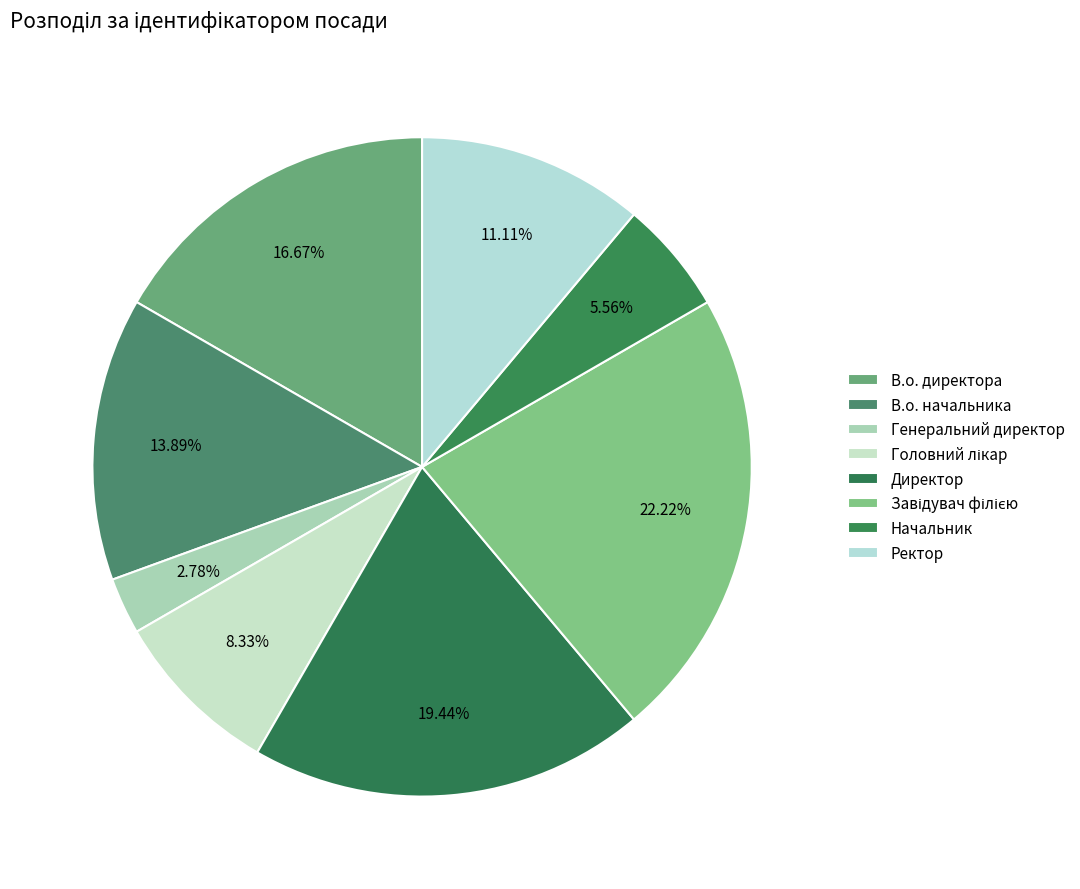

How many segments does this pie chart have?

8